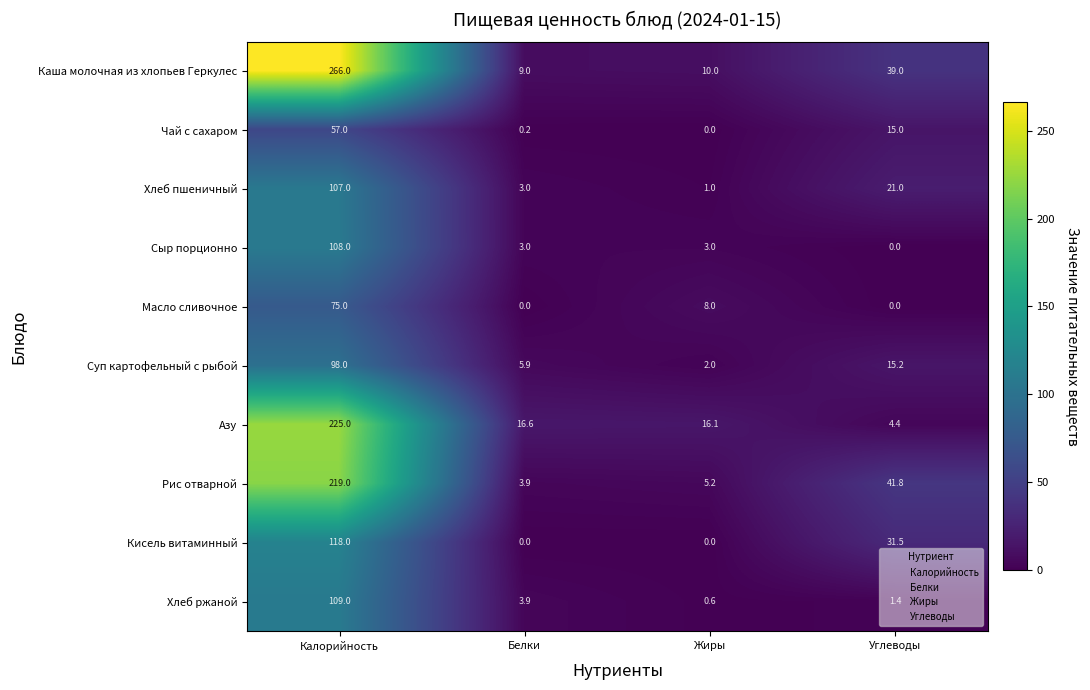

At Калорийность, list the series in order from largest to smallest.

Каша молочная из хлопьев Геркулес, Азу, Рис отварной, Кисель витаминный, Хлеб ржаной, Сыр порционно, Хлеб пшеничный, Суп картофельный с рыбой, Масло сливочное, Чай с сахаром